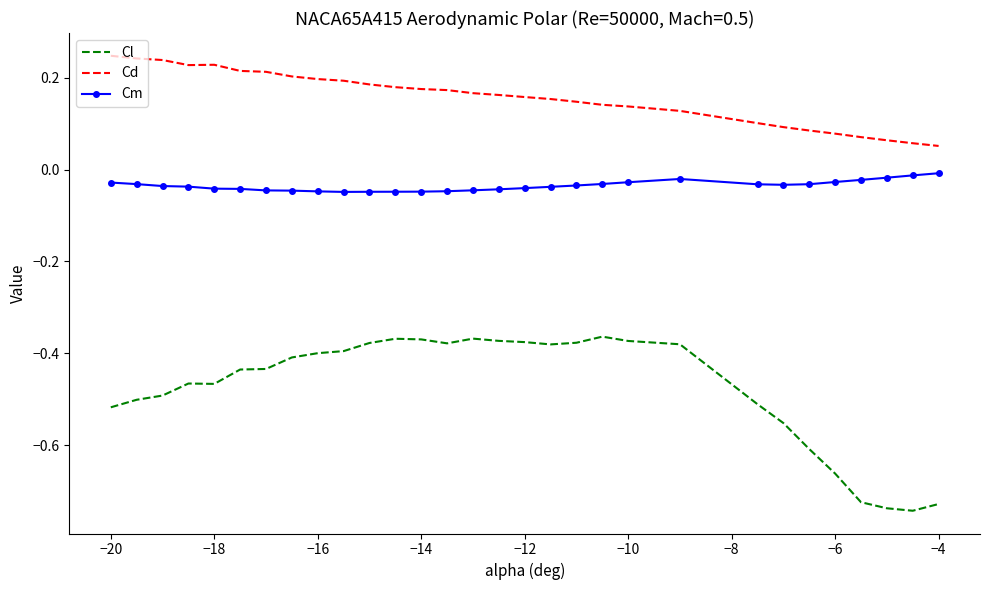

List the series in order of their peak value, lowest first.

Cl, Cm, Cd